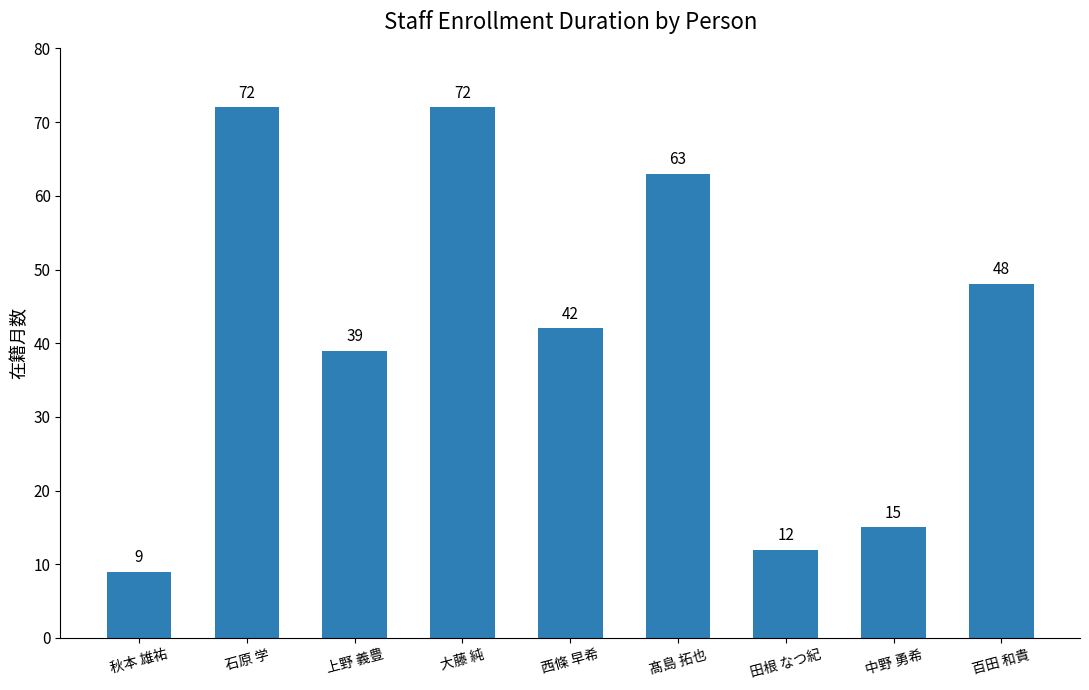

What is the maximum value shown in the chart?

72